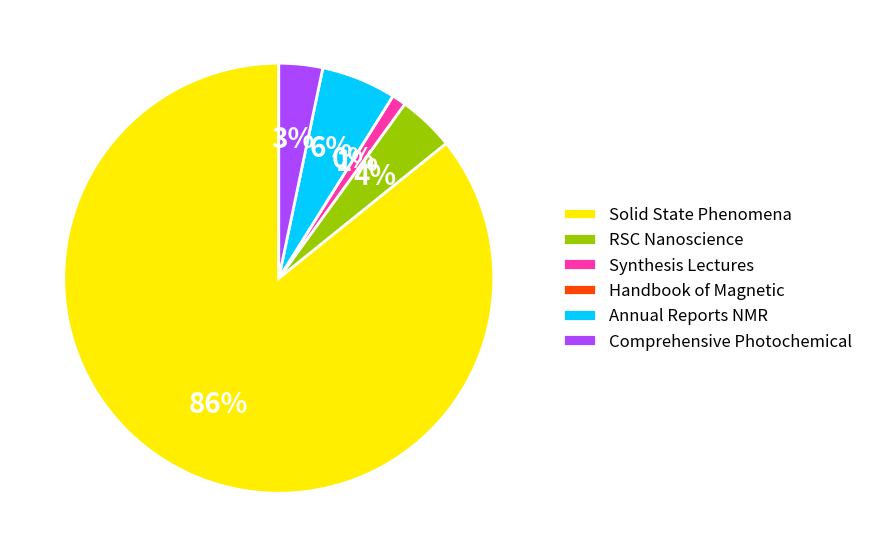

How many segments does this pie chart have?

6